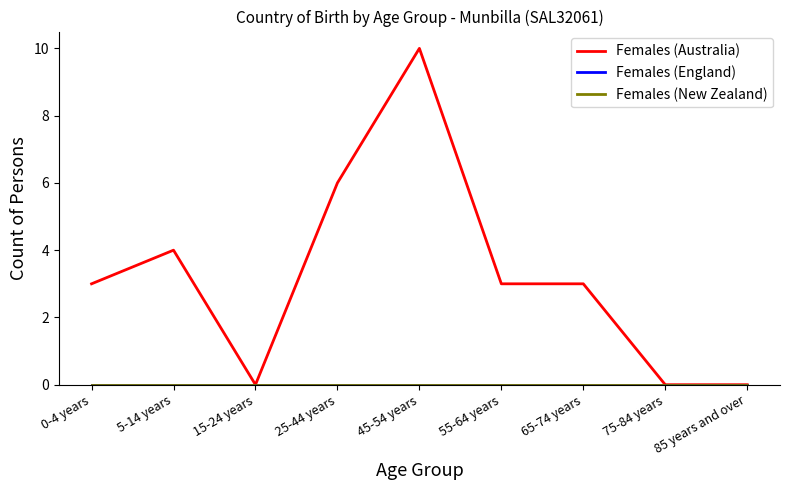

What is the total value across all series at 25-44 years?

6